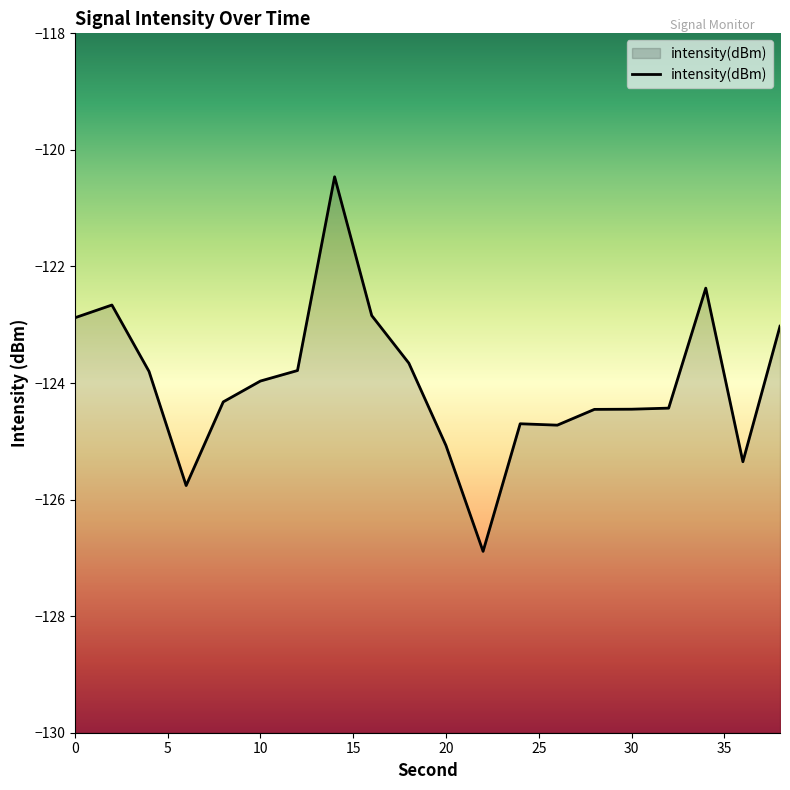

Which has a higher value, 6 or 2?

2